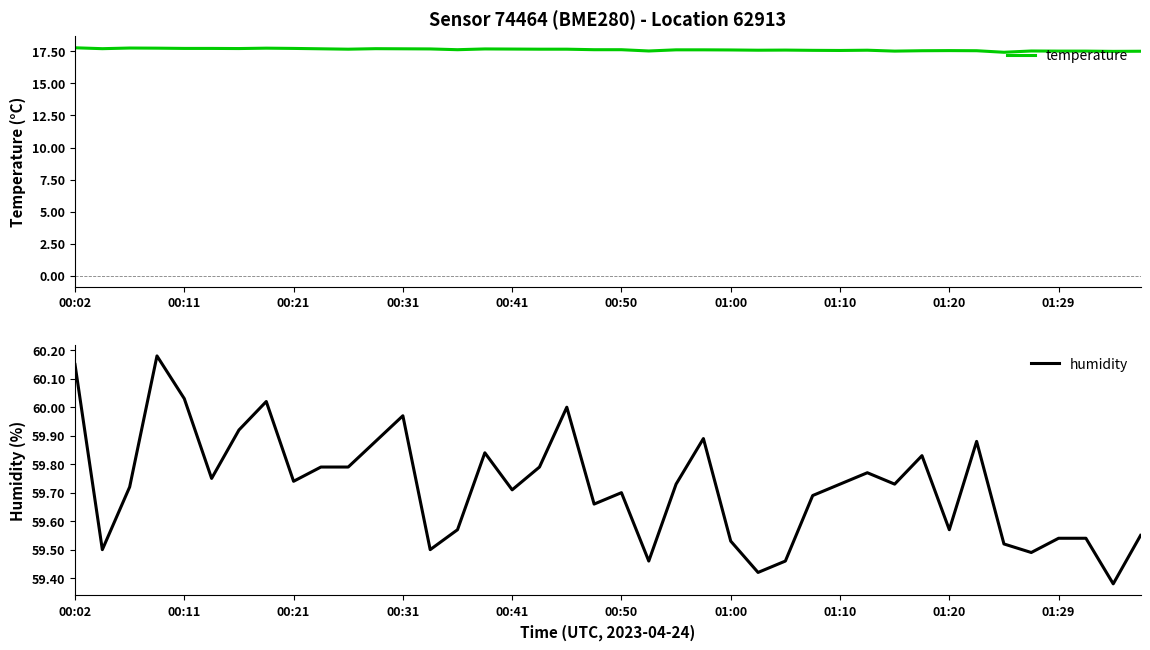

Which series has the widest spread of values?

humidity